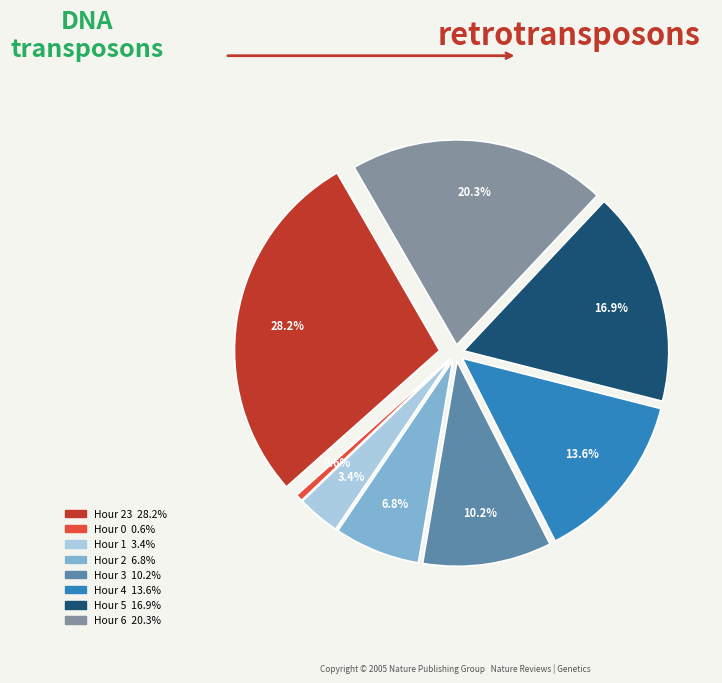

Count the number of slices in the pie.

8